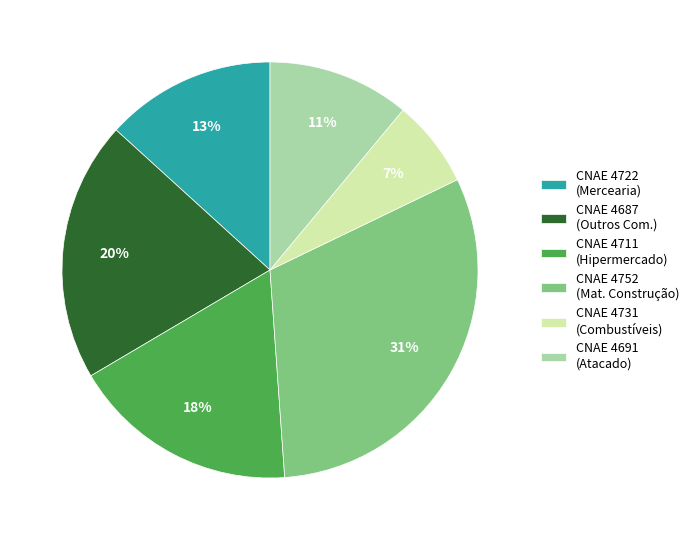

Which has a higher value, CNAE 4687 (Outros Com.) or CNAE 4691 (Atacado)?

CNAE 4687 (Outros Com.)